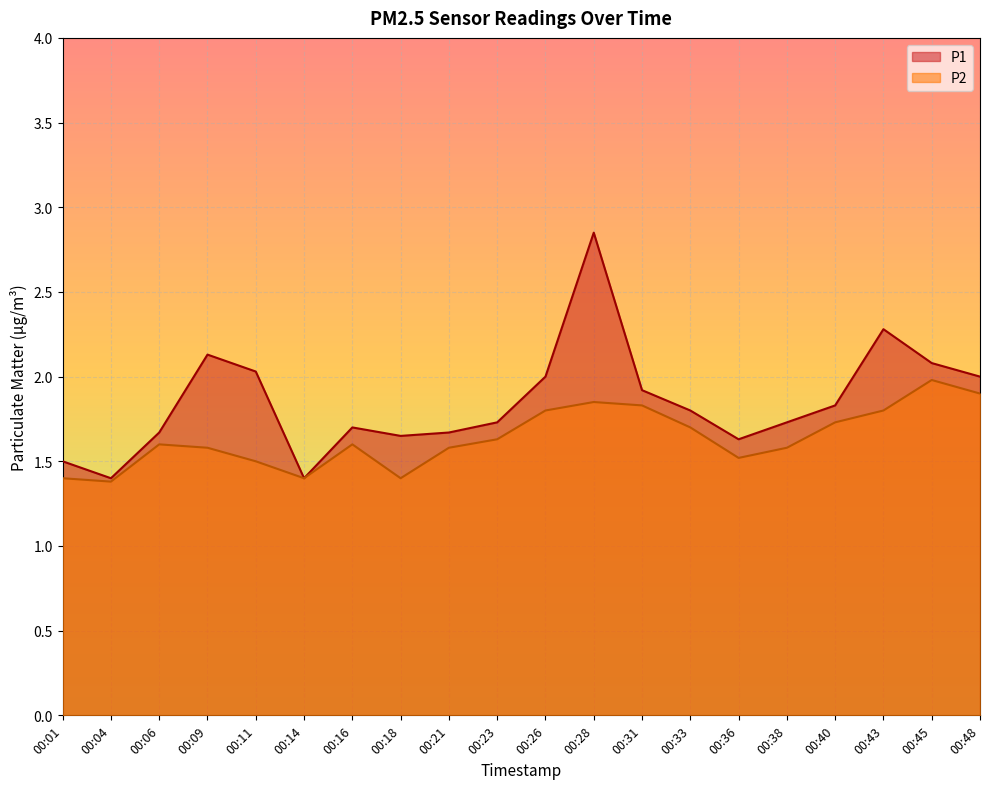

Reading right to left, extract all data points from this chart.

P1: 2.0	2.1	2.3	1.8	1.7	1.6	1.8	1.9	2.9	2.0	1.7	1.7	1.6	1.7	1.4	2.0	2.1	1.7	1.4	1.5
P2: 1.9	2.0	1.8	1.7	1.6	1.5	1.7	1.8	1.9	1.8	1.6	1.6	1.4	1.6	1.4	1.5	1.6	1.6	1.4	1.4